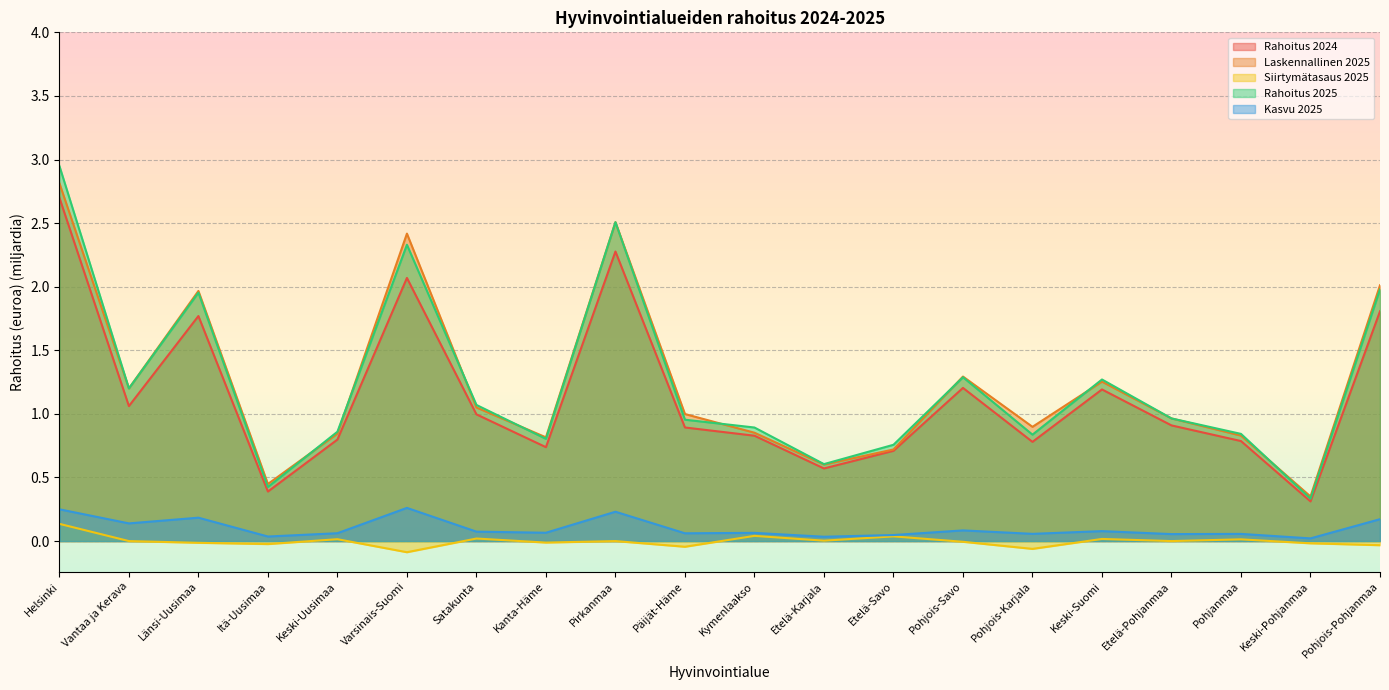

At Kymenlaakso, list the series in order from largest to smallest.

Rahoitus 2025, Laskennallinen 2025, Rahoitus 2024, Kasvu 2025, Siirtymätasaus 2025